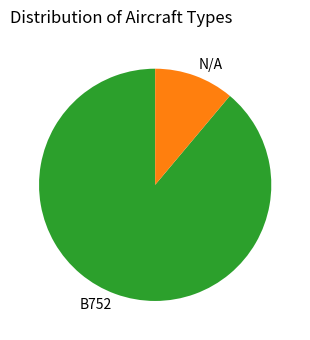

Is the sum of B752 and N/A greater than half?

Yes